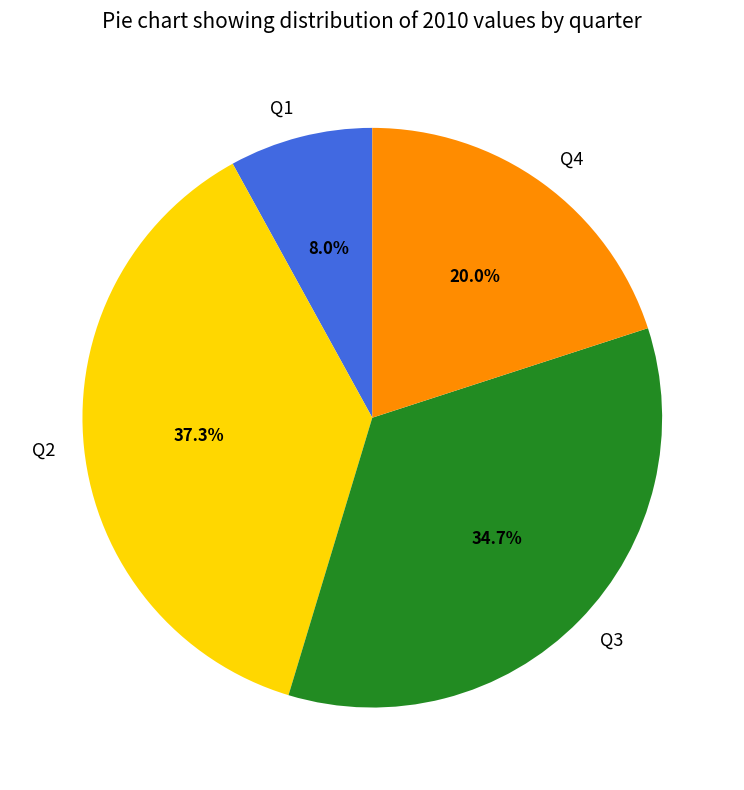

To the nearest percent, what portion does Q2 represent?

37%